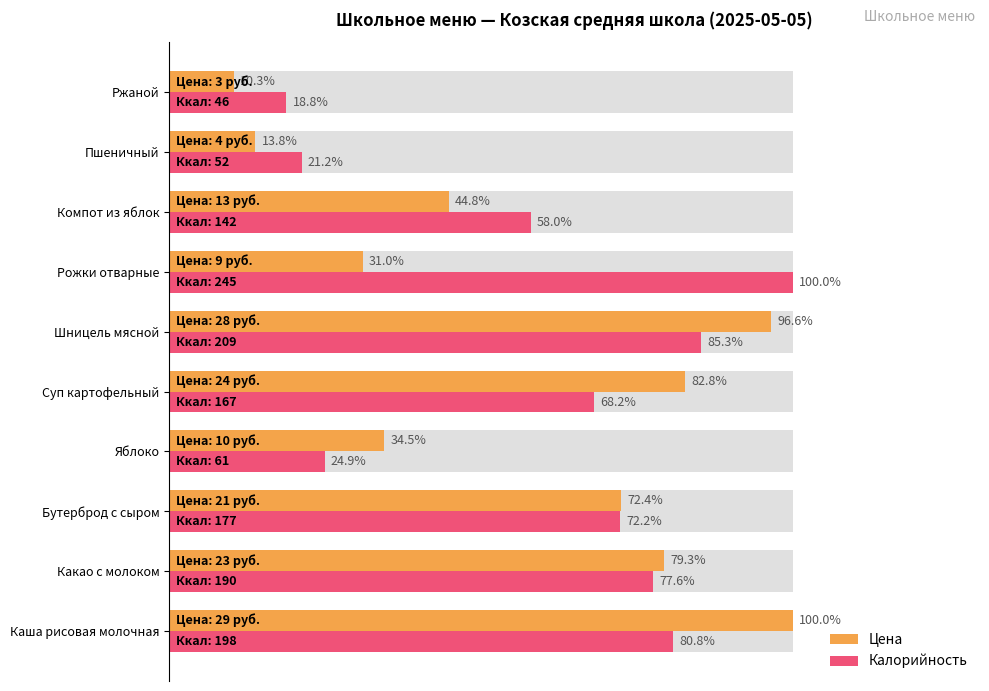

Which has a higher value, Яблоко or Пшеничный?

Яблоко